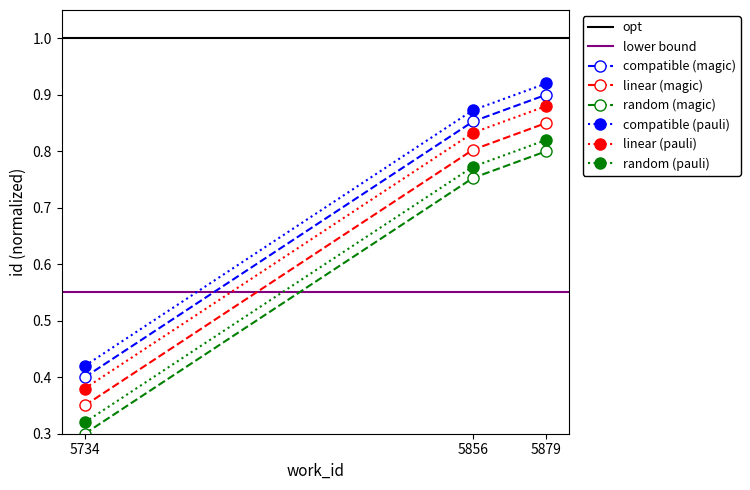

Where is the data nearest to the value 0?

5734